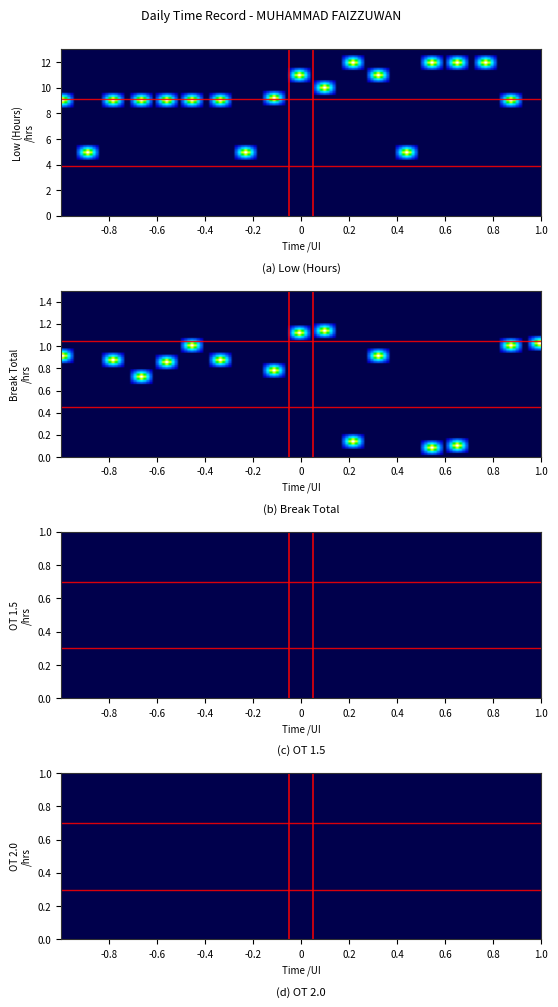

At which label is 11 closest to 5?

1